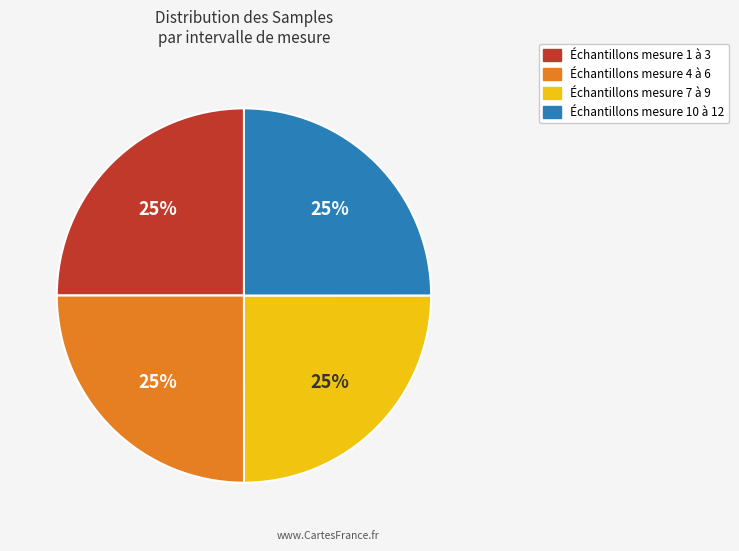

Is there a majority slice in this chart?

No